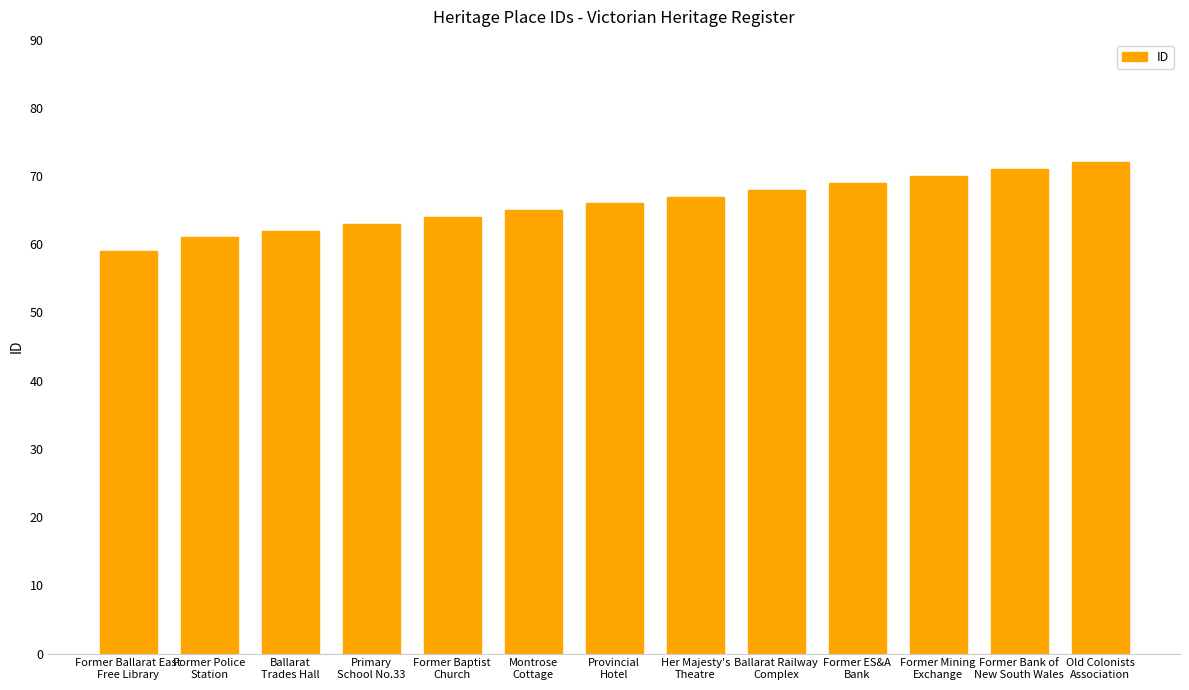

Rank the categories by value from lowest to highest.

Former Ballarat East
Free Library, Former Police
Station, Ballarat
Trades Hall, Primary
School No.33, Former Baptist
Church, Montrose
Cottage, Provincial
Hotel, Her Majesty's
Theatre, Ballarat Railway
Complex, Former ES&A
Bank, Former Mining
Exchange, Former Bank of
New South Wales, Old Colonists
Association